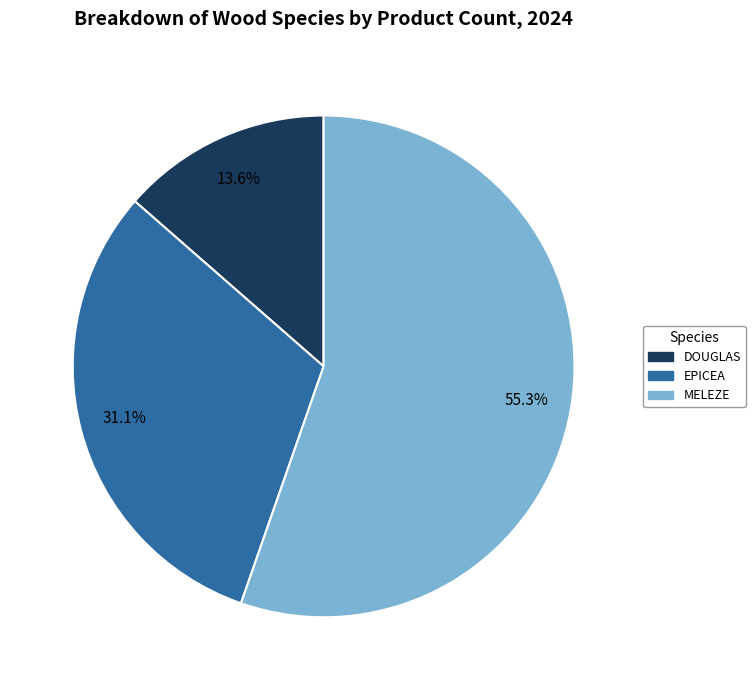

Does any single category account for the majority?

Yes